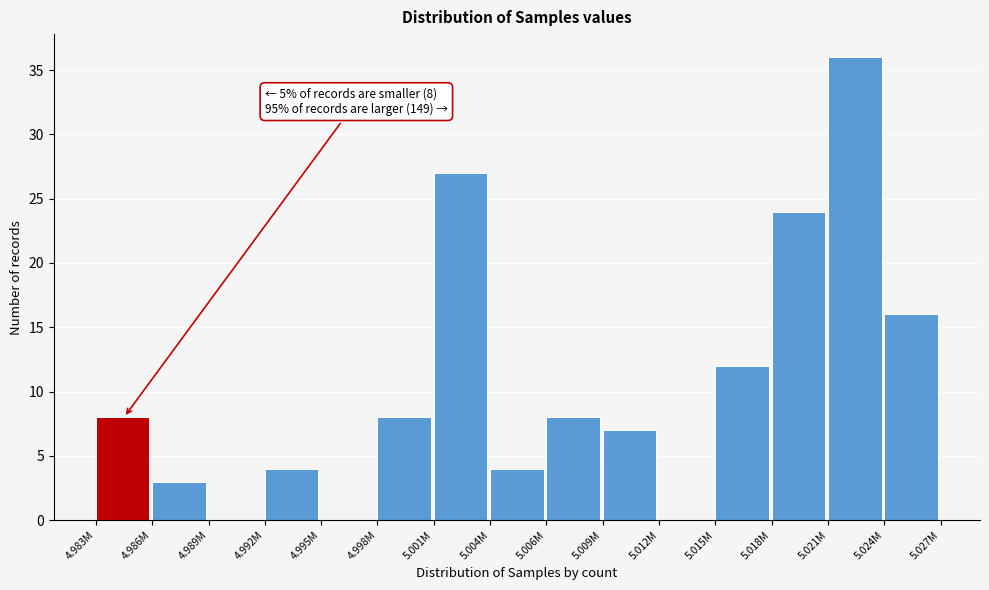

Reading left to right, transcribe all the data shown in this chart.

4.983M=8	4.986M=3	4.989M=0	4.992M=4	4.995M=0	4.998M=8	5.001M=27	5.004M=4	5.006M=8	5.009M=7	5.012M=0	5.015M=12	5.018M=24	5.021M=36	5.024M=16